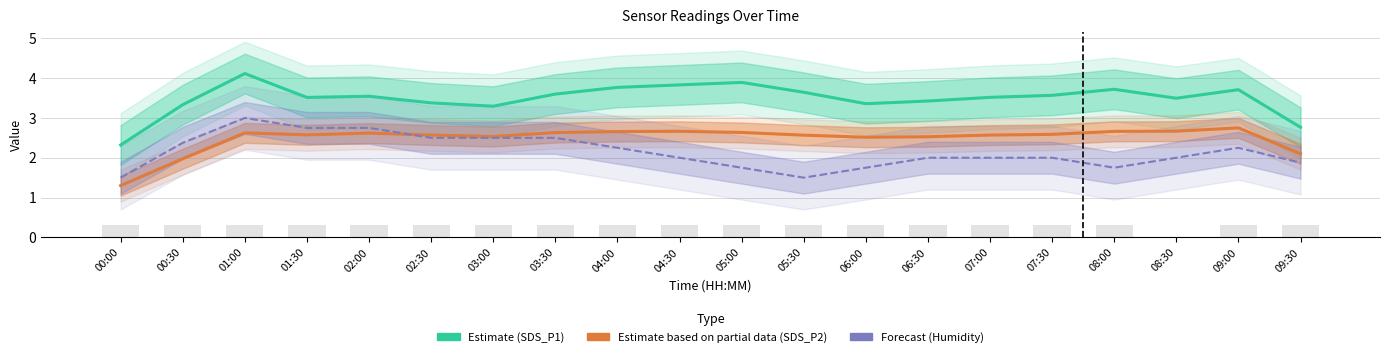

What is the approximate value of Estimate based on partial data (SDS_P2) at 06:00?

2.5